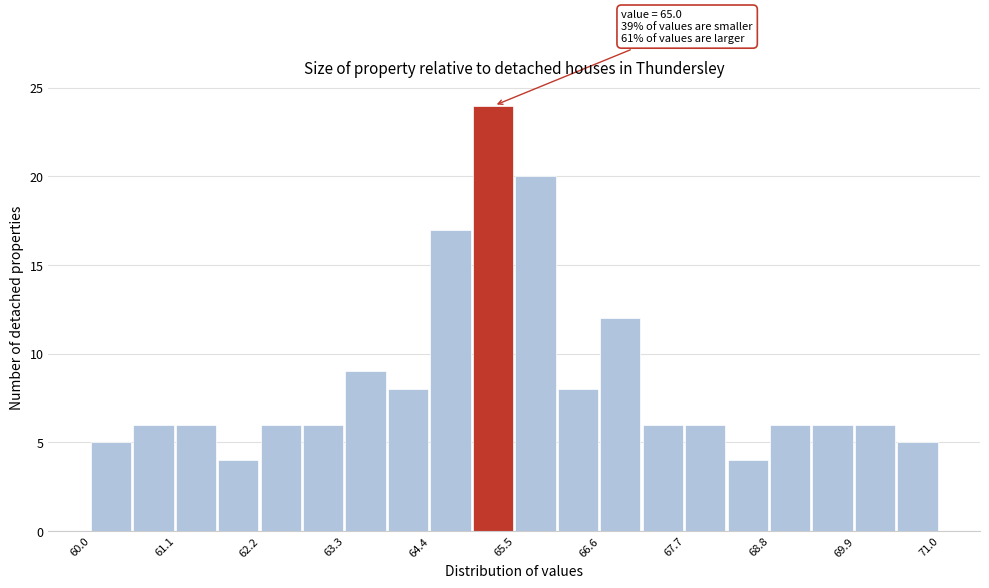

Read against the x-axis, roughly where is the centre of the tallest bar?

65.2